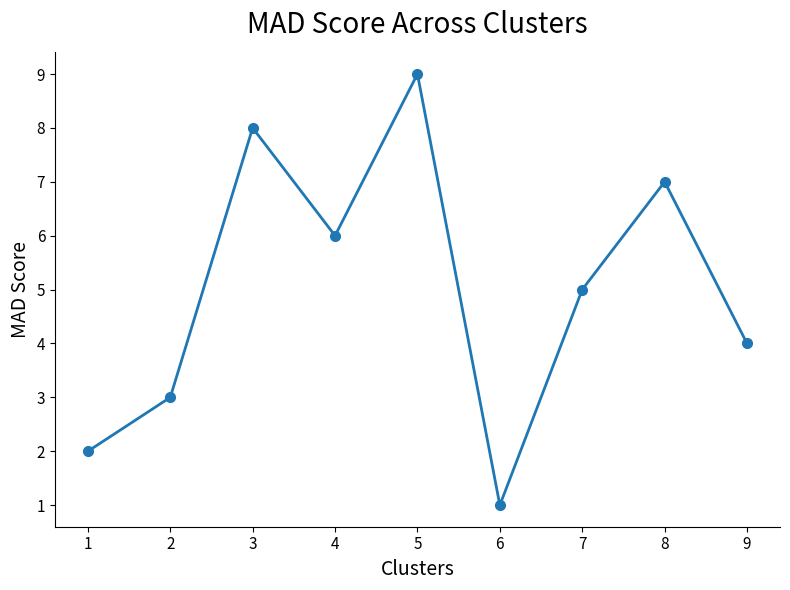

What is the value of the 6th point from the left?

1